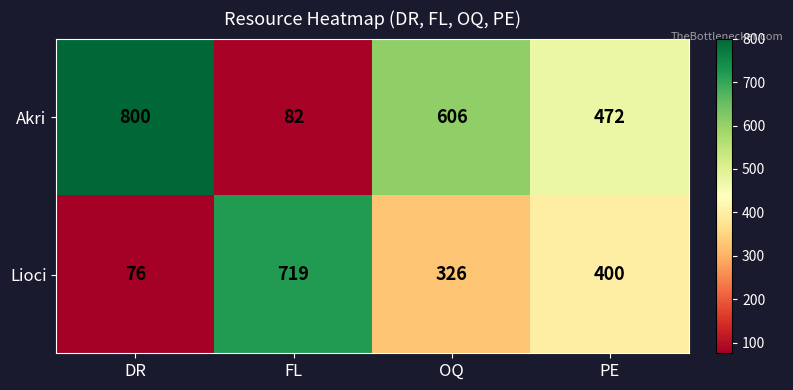

The Akri series shows 606 at OQ. True or false?

True